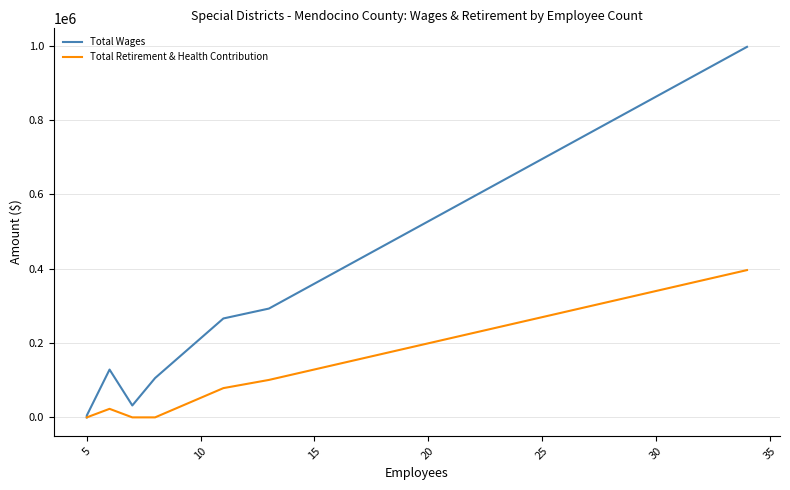

What is the average value of the Total Retirement & Health Contribution series?

74855